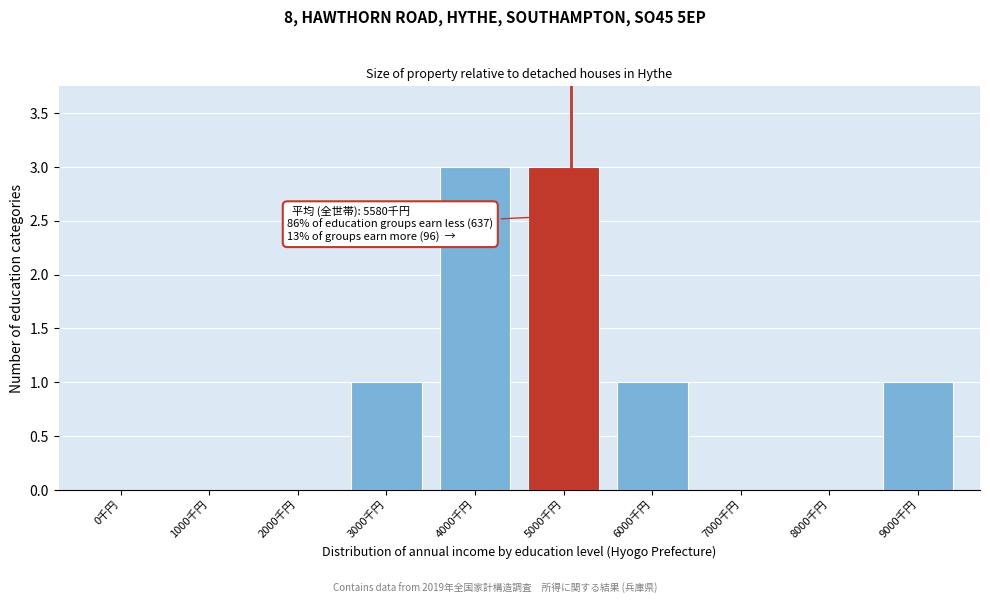

Reading left to right, transcribe all the data shown in this chart.

0千円=0	1000千円=0	2000千円=0	3000千円=1	4000千円=3	5000千円=3	6000千円=1	7000千円=0	8000千円=0	9000千円=1